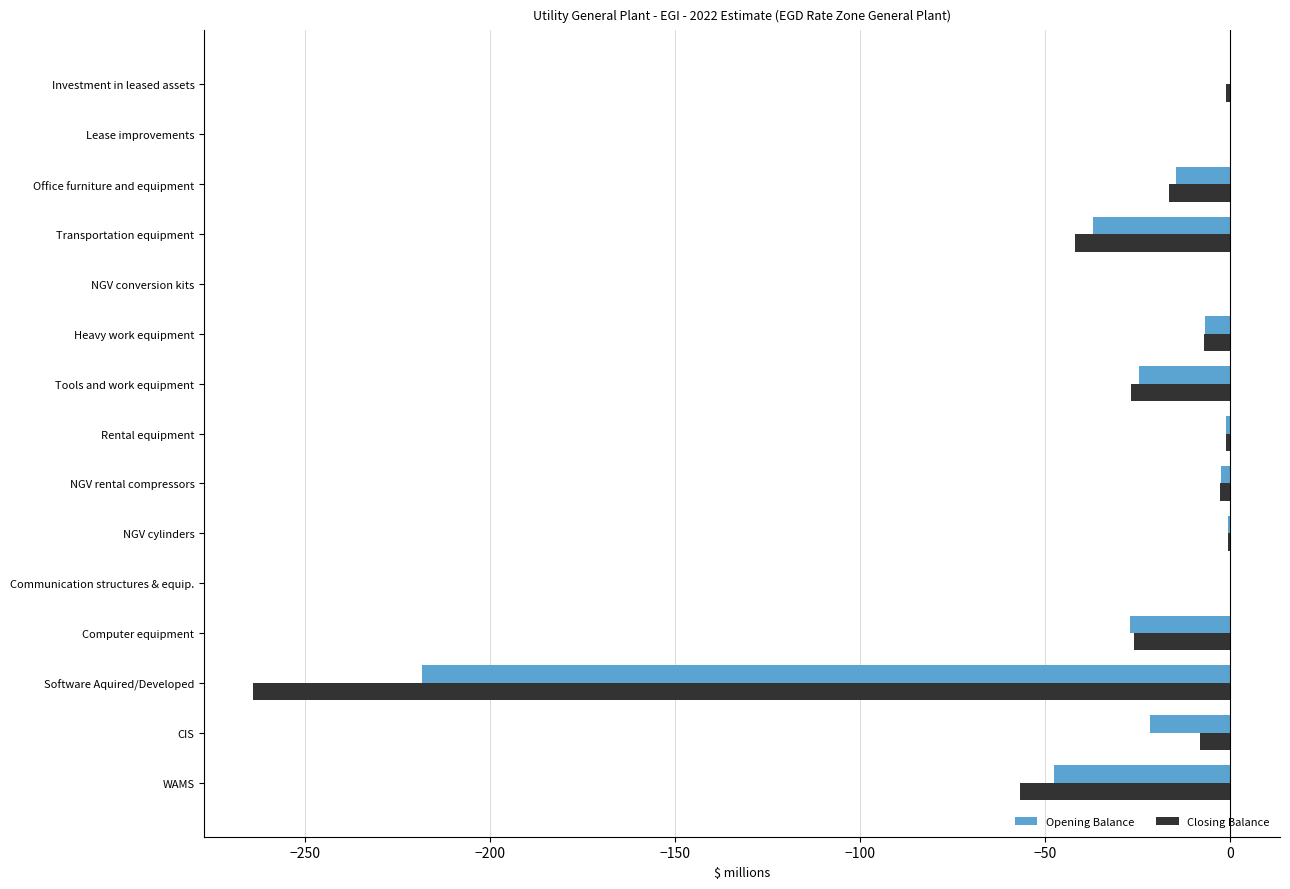

What is the total value across all series at Software Aquired/Developed?

-482.4